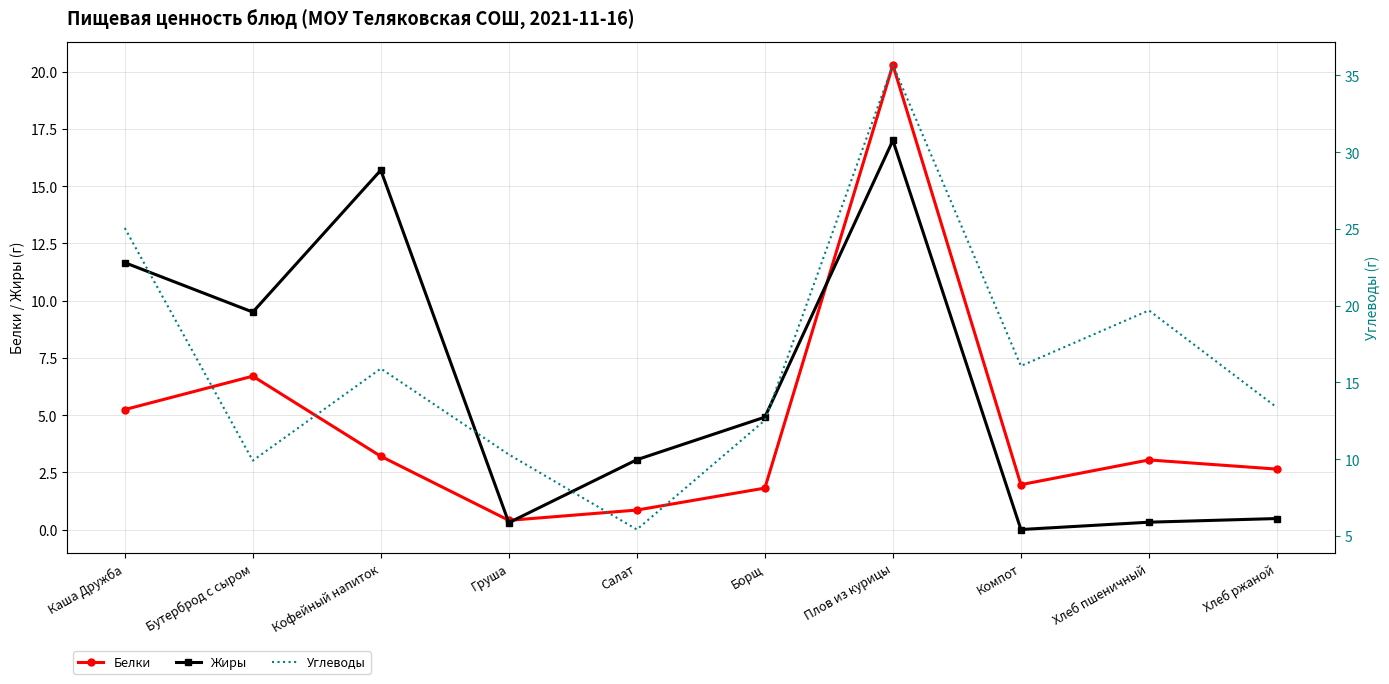

List the labels in order of Жиры value, largest first.

Плов из курицы, Кофейный напиток, Каша Дружба, Бутерброд с сыром, Борщ, Салат, Хлеб ржаной, Хлеб пшеничный, Груша, Компот